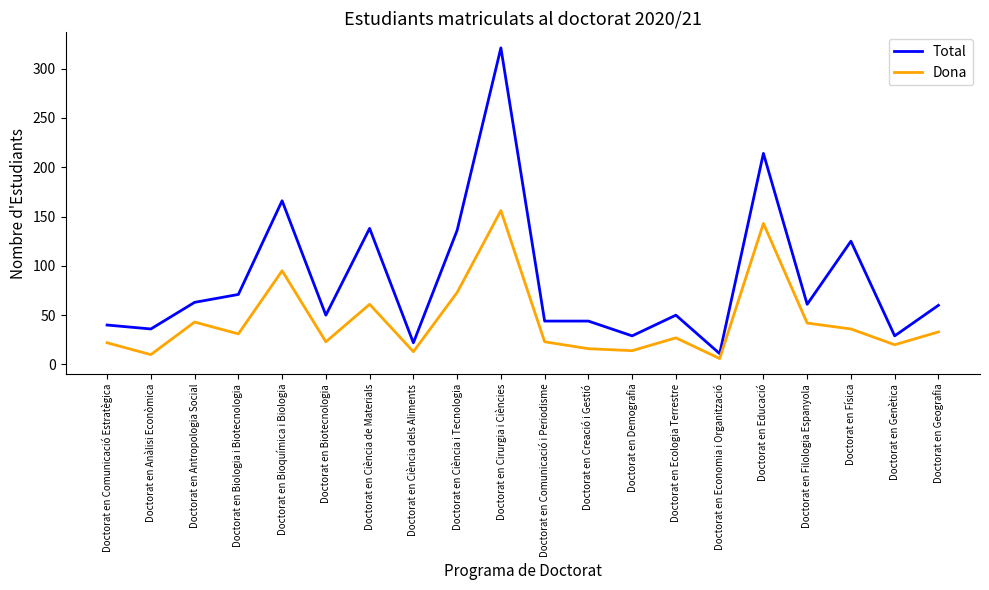

What position from the right is Doctorat en Biotecnologia?

15